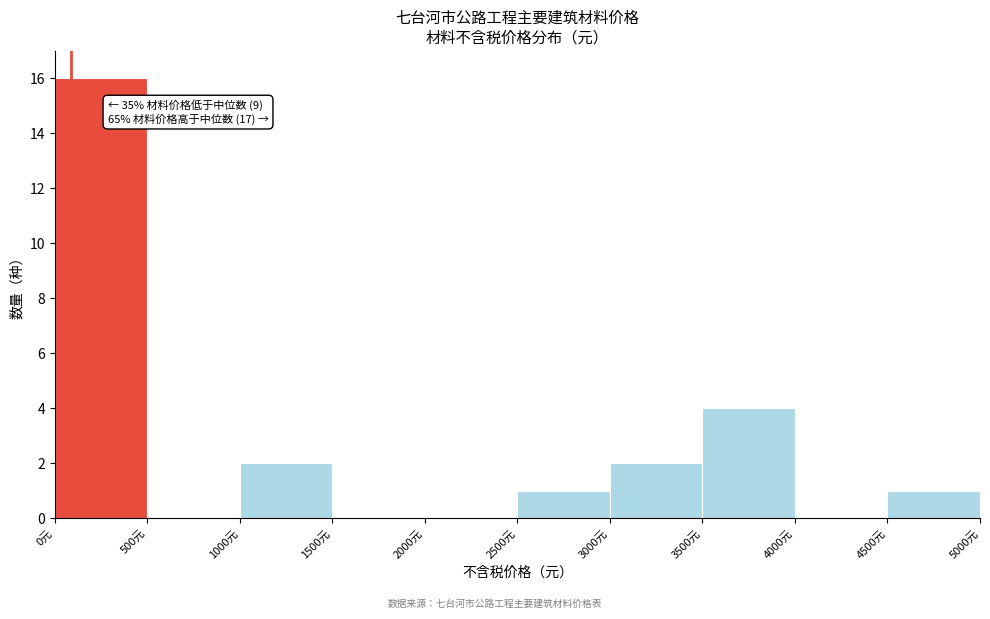

Which range on the x-axis has the tallest bar?

0 to 500